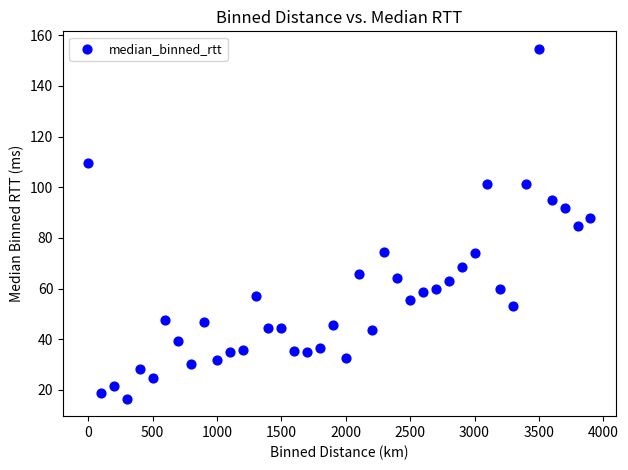

What is the range of X values (max minus min)?

3900.0